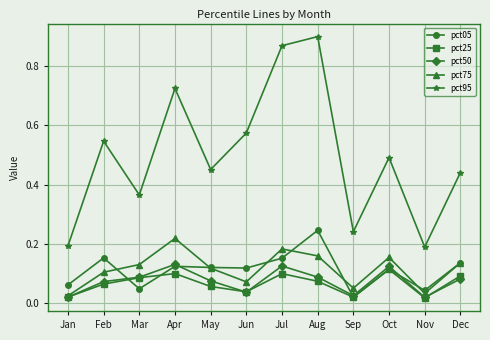

Which series has the largest total across all categories?

pct95